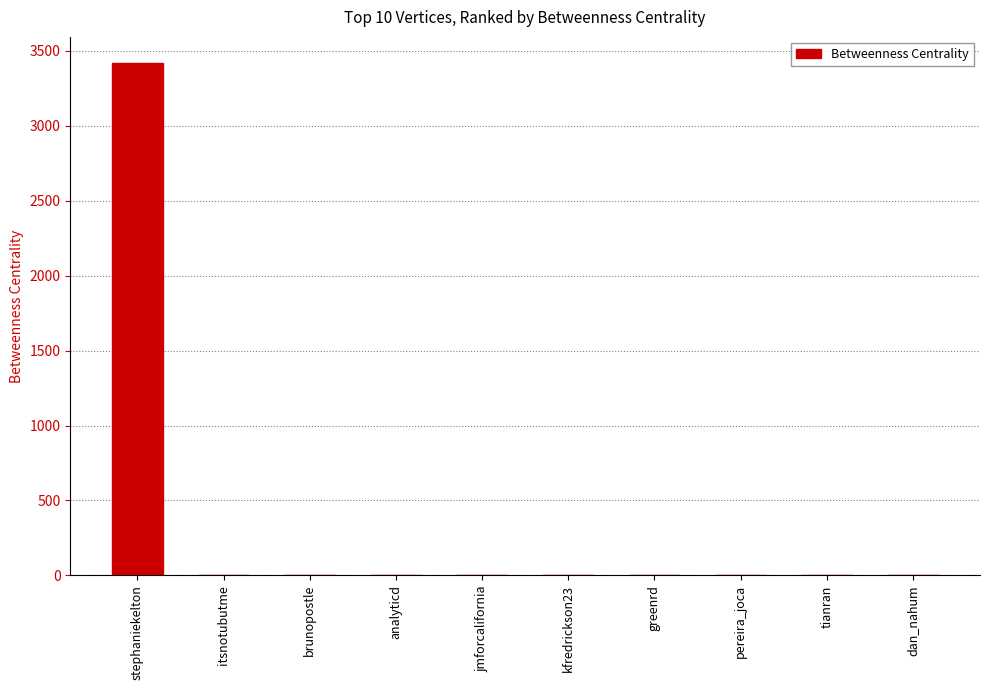

At which category does the chart reach its peak across all series?

stephaniekelton